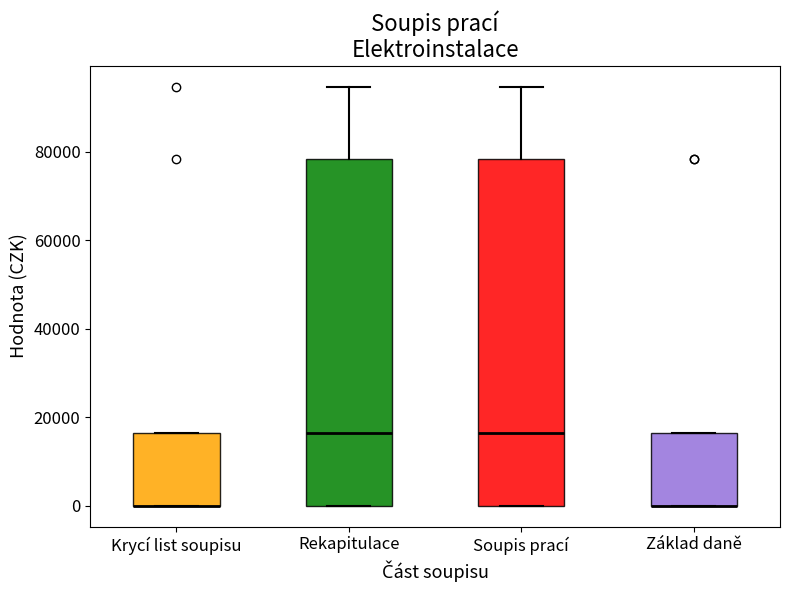

Reading left to right, transcribe this box plot: for each box, give where its median line is, the range the box spans, and where its two whiskers end, as read against the y-axis. The values are not printed on the chart, so give them approximately, as read against the axis.

Krycí list soupisu: median 0 (drawn on the box's lower edge), box 0 to 16000, whiskers 0 to 16000
Rekapitulace: median 16000, box 0 to 78000, whiskers 0 to 94000
Soupis prací: median 16000, box 0 to 78000, whiskers 0 to 94000
Základ daně: median 0 (drawn on the box's lower edge), box 0 to 16000, whiskers 0 to 16000